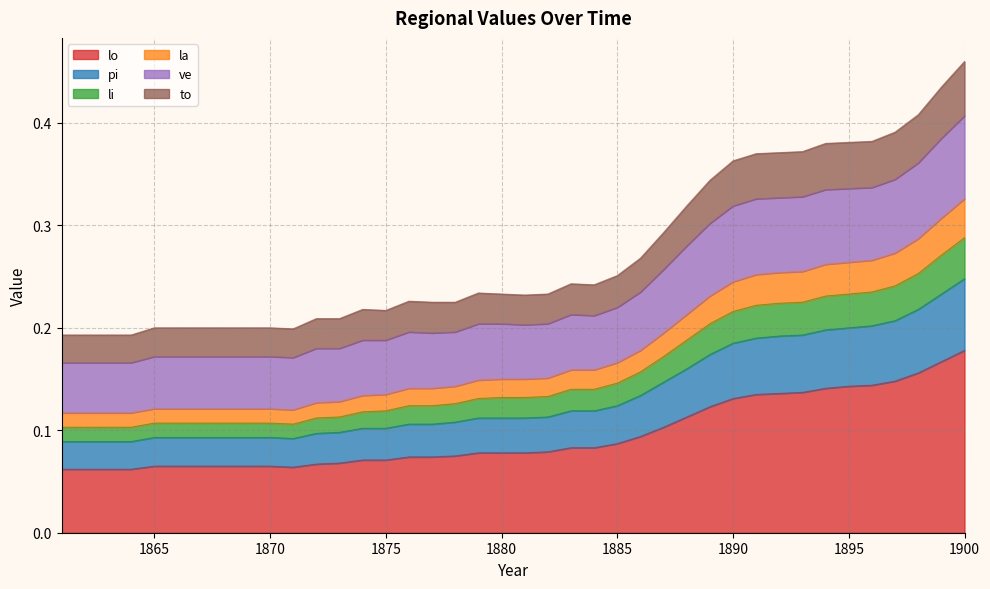

Count the lo values in the range 0 to 1.

40